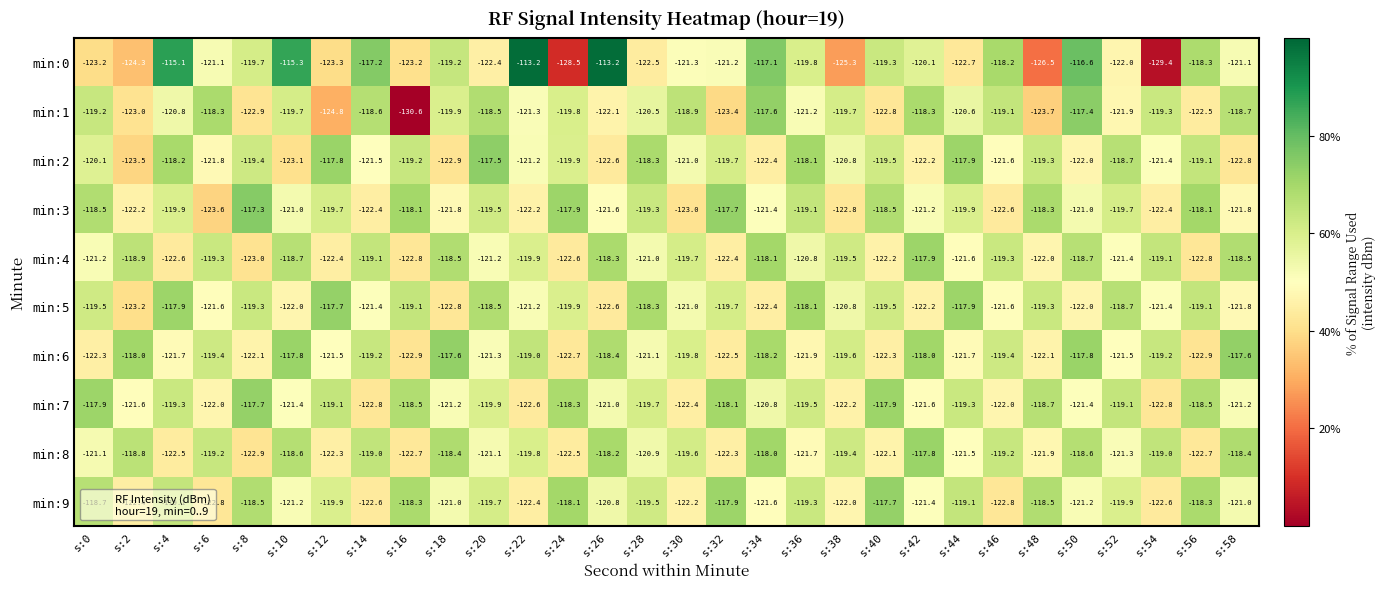

True or false: min:7 has a value of -192.8 at s:36.

False